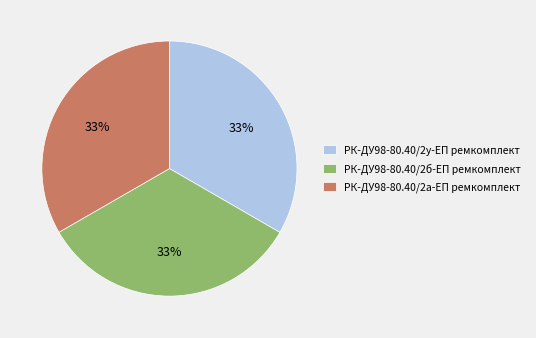

True or false: РК-ДУ98-80.40/2у-ЕП ремкомплект accounts for 23% of the total.

False